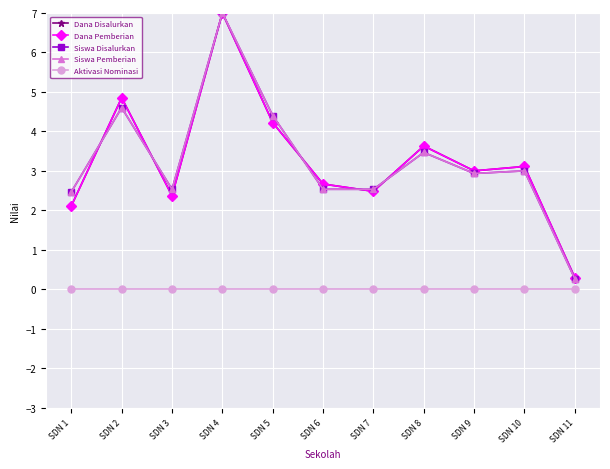

How many lines are shown in the chart?

5